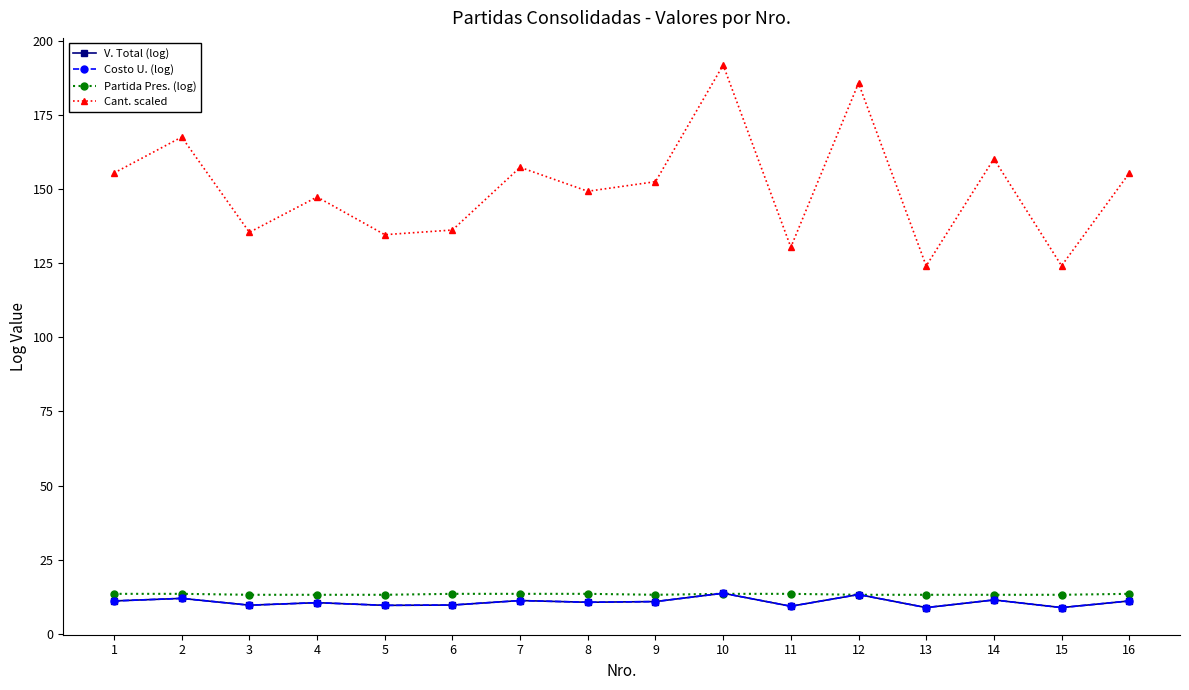

Reading left to right, extract all data points from this chart.

V. Total (log): 11.1	12.0	9.7	10.5	9.6	9.7	11.2	10.7	10.9	13.7	9.3	13.3	8.9	11.4	8.9	11.1
Costo U. (log): 11.1	12.0	9.7	10.5	9.6	9.7	11.2	10.7	10.9	13.7	9.3	13.3	8.9	11.4	8.9	11.1
Partida Pres. (log): 13.5	13.5	13.2	13.2	13.2	13.5	13.5	13.5	13.2	13.5	13.5	13.2	13.2	13.2	13.2	13.5
Cant. scaled: 155.4	167.5	135.4	147.3	134.6	136.2	157.3	149.3	152.5	191.8	130.4	185.7	124.1	160.2	124.1	155.3